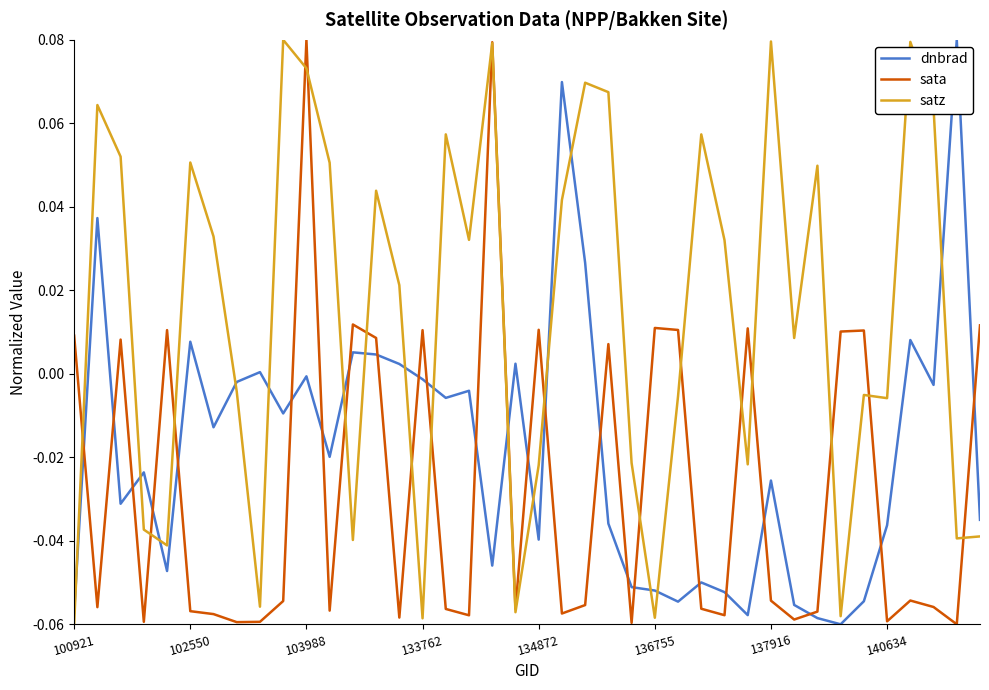

True or false: satz and dnbrad intersect in this chart.

True